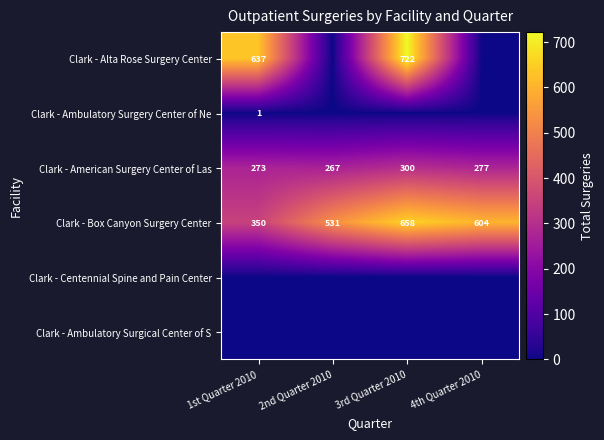

Count the number of categories in the chart.

4